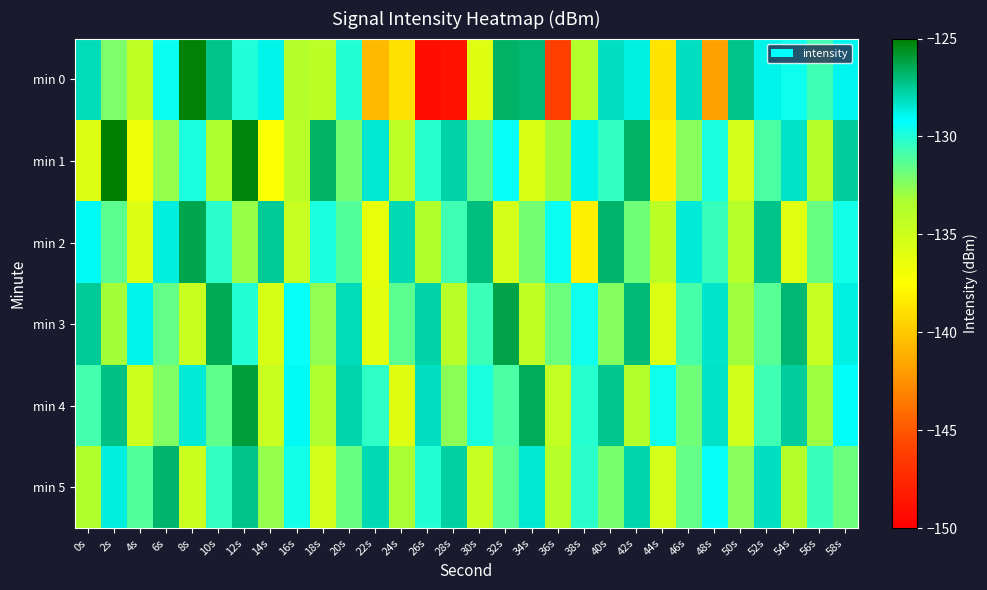

Reading left to right, list all the values displayed in this chart.

min 0: 0s=-128.1	2s=-132.2	4s=-134.4	6s=-129.5	8s=-125.2	10s=-127.3	12s=-130.0	14s=-128.9	16s=-133.7	18s=-134.2	20s=-130.1	22s=-140.7	24s=-139.0	26s=-149.1	28s=-148.8	30s=-135.9	32s=-126.7	34s=-126.9	36s=-146.1	38s=-133.6	40s=-128.1	42s=-128.8	44s=-138.8	46s=-128.1	48s=-141.7	50s=-127.3	52s=-128.8	54s=-129.6	56s=-130.7	58s=-128.9
min 1: 0s=-135.8	2s=-125.1	4s=-136.7	6s=-132.8	8s=-129.9	10s=-133.4	12s=-125.2	14s=-137.4	16s=-134.0	18s=-126.7	20s=-132.0	22s=-128.5	24s=-134.2	26s=-130.1	28s=-127.8	30s=-131.5	32s=-129.3	34s=-135.6	36s=-133.2	38s=-128.9	40s=-130.4	42s=-126.7	44s=-138.1	46s=-132.5	48s=-129.8	50s=-135.2	52s=-131.0	54s=-128.3	56s=-133.7	58s=-127.6
min 2: 0s=-129.1	2s=-131.4	4s=-135.8	6s=-128.7	8s=-126.3	10s=-130.2	12s=-132.9	14s=-127.5	16s=-134.6	18s=-129.8	20s=-131.2	22s=-136.4	24s=-128.0	26s=-133.5	28s=-130.7	30s=-127.1	32s=-135.3	34s=-132.0	36s=-129.4	38s=-138.2	40s=-126.8	42s=-131.9	44s=-134.1	46s=-128.6	48s=-130.5	50s=-133.8	52s=-127.3	54s=-136.0	56s=-131.7	58s=-129.6
min 3: 0s=-127.5	2s=-133.2	4s=-128.9	6s=-131.6	8s=-134.8	10s=-126.4	12s=-130.0	14s=-135.5	16s=-129.3	18s=-132.7	20s=-128.1	22s=-136.2	24s=-131.4	26s=-127.8	28s=-133.9	30s=-130.6	32s=-126.2	34s=-134.3	36s=-131.8	38s=-129.5	40s=-132.4	42s=-127.0	44s=-135.7	46s=-130.9	48s=-128.4	50s=-133.1	52s=-131.3	54s=-126.9	56s=-134.5	58s=-128.8
min 4: 0s=-130.8	2s=-127.2	4s=-135.0	6s=-132.3	8s=-128.6	10s=-131.5	12s=-126.0	14s=-134.7	16s=-129.1	18s=-133.4	20s=-127.9	22s=-130.3	24s=-135.9	26s=-128.2	28s=-132.6	30s=-129.8	32s=-131.0	34s=-126.5	36s=-134.4	38s=-130.1	40s=-127.4	42s=-133.6	44s=-129.5	46s=-131.9	48s=-128.3	50s=-135.1	52s=-130.7	54s=-127.6	56s=-133.0	58s=-129.2
min 5: 0s=-133.5	2s=-128.7	4s=-131.2	6s=-126.8	8s=-134.9	10s=-130.4	12s=-127.3	14s=-132.8	16s=-129.6	18s=-135.2	20s=-131.7	22s=-128.0	24s=-133.3	26s=-130.0	28s=-127.7	30s=-134.6	32s=-131.3	34s=-128.5	36s=-133.8	38s=-130.2	40s=-132.1	42s=-127.9	44s=-135.4	46s=-131.6	48s=-129.3	50s=-132.5	52s=-128.2	54s=-133.7	56s=-130.5	58s=-131.8